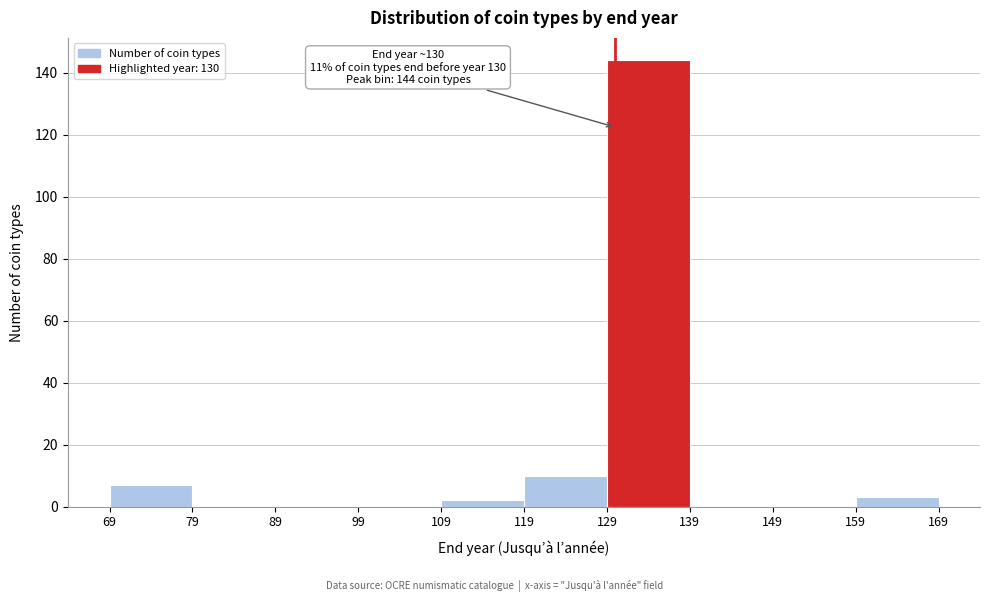

Which range on the x-axis has the tallest bar?

129 to 139